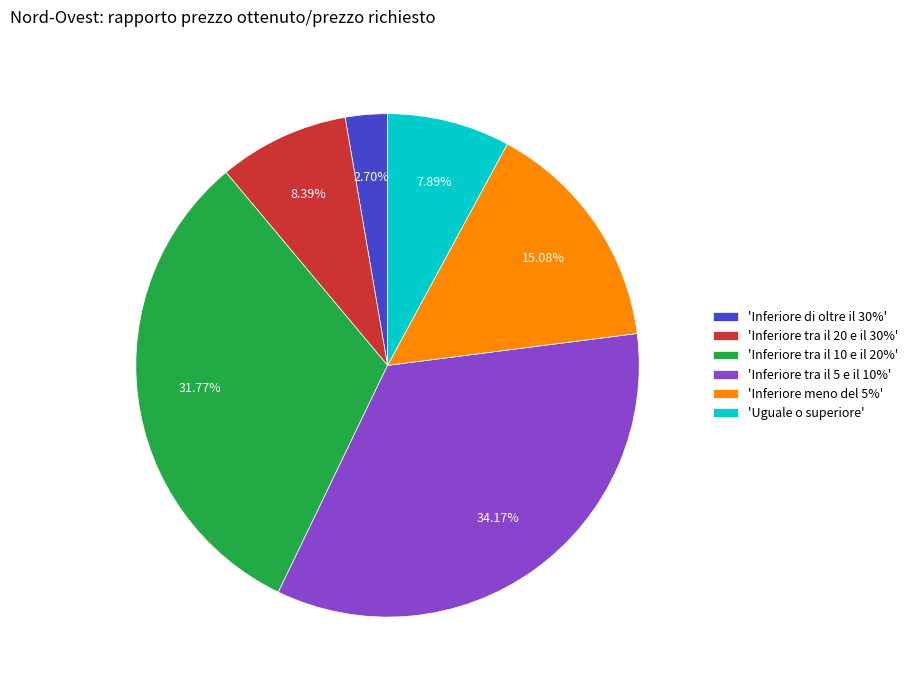

Between 'Inferiore di oltre il 30%' and 'Uguale o superiore', which is larger?

'Uguale o superiore'